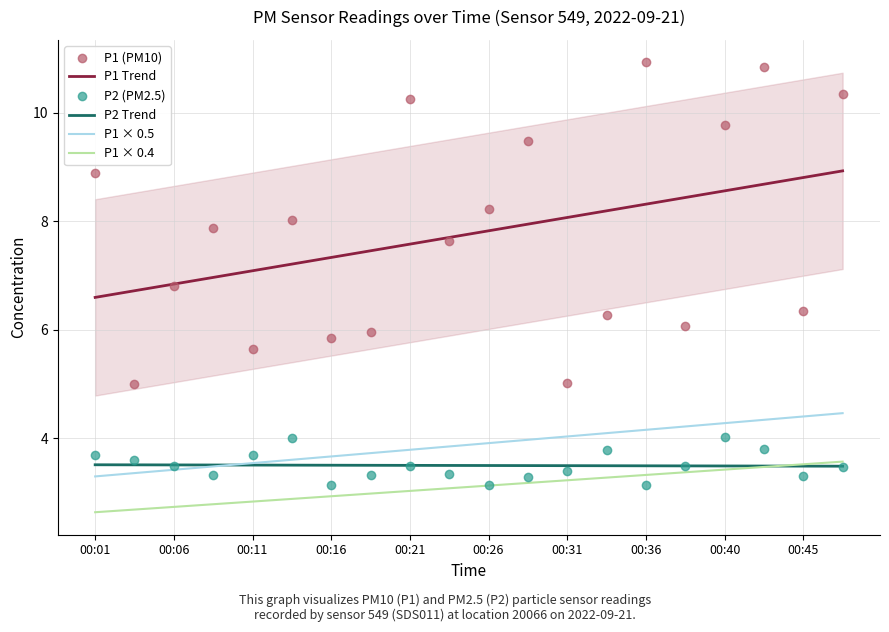

At how many categories does at least one series exceed 6?

20